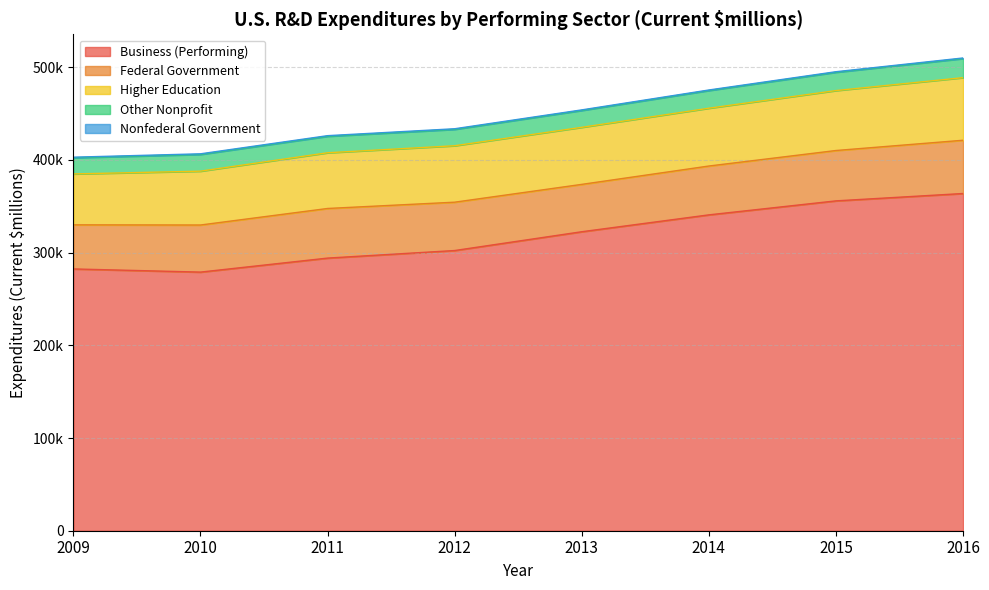

What is the value of the Business (Performing) point at the 7th from the left?

355821